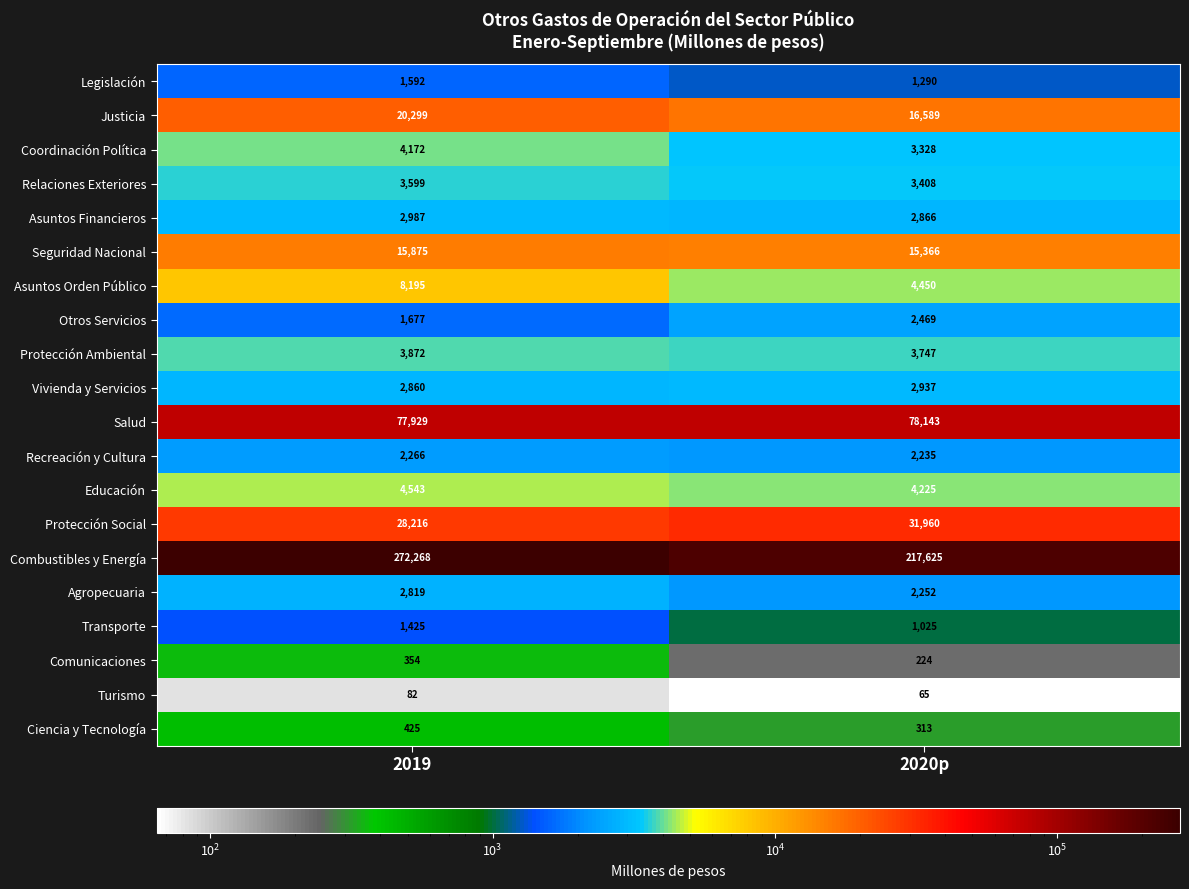

Which series has the largest total across all categories?

Combustibles y Energía